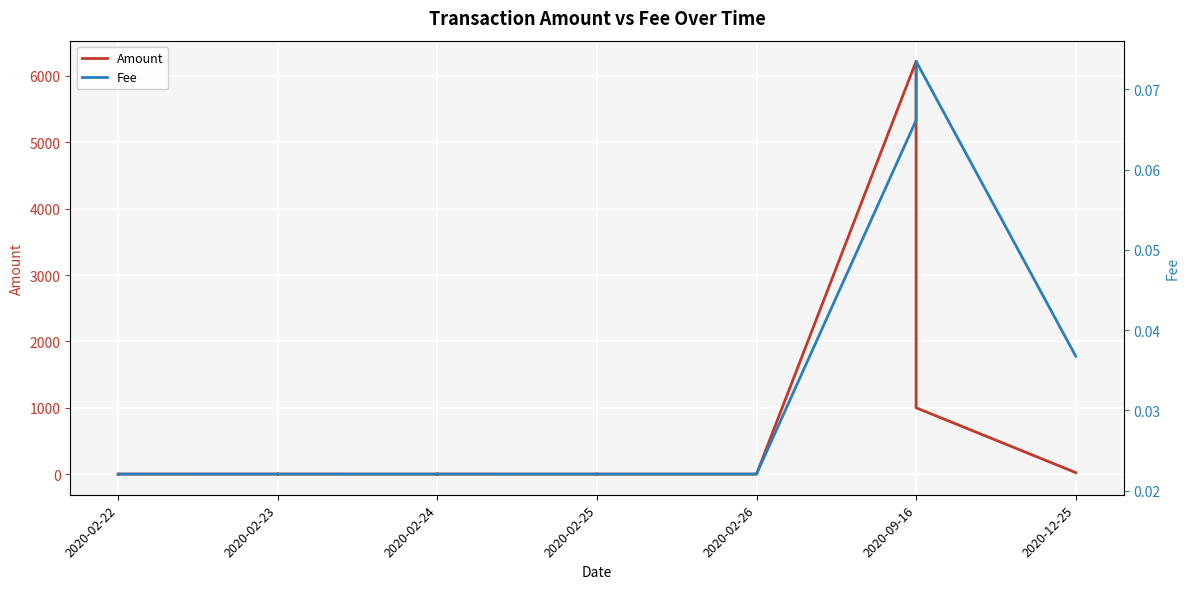

What is the average value of the Amount series?

187.1